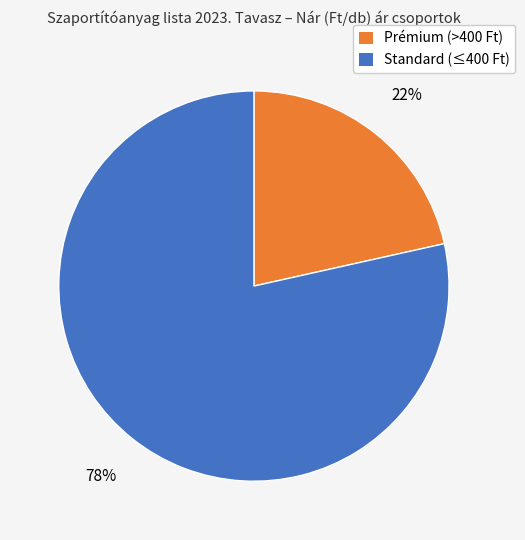

What percentage is the Standard (≤400 Ft) slice, to the nearest percent?

78%